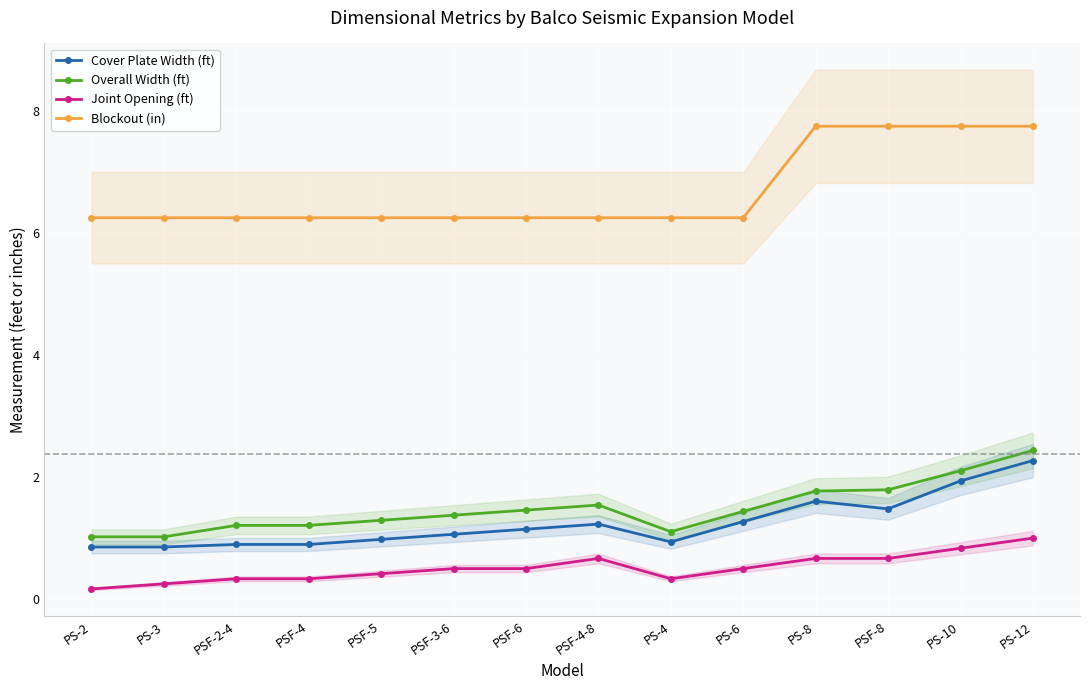

What is the sum of all Joint Opening (ft) values?

7.2